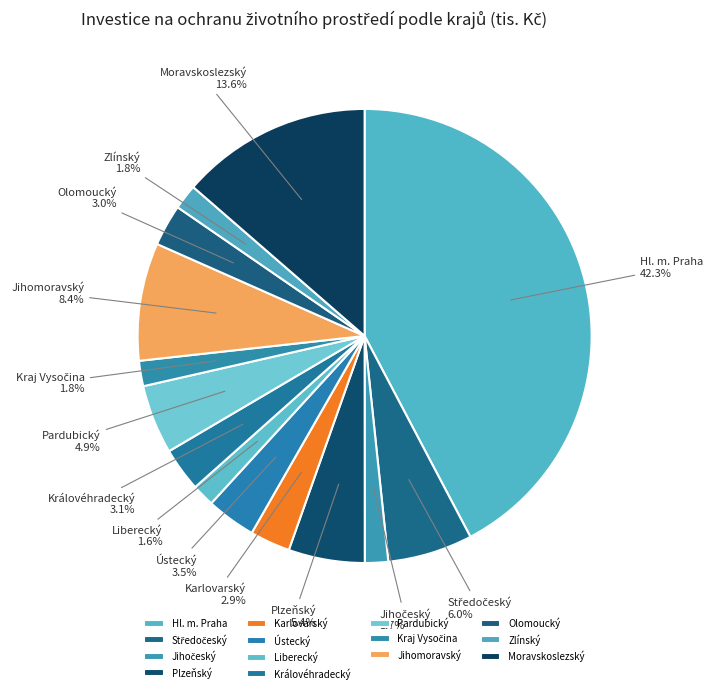

What is the ratio of the value at Jihomoravský to the value at Liberecký?

5.2